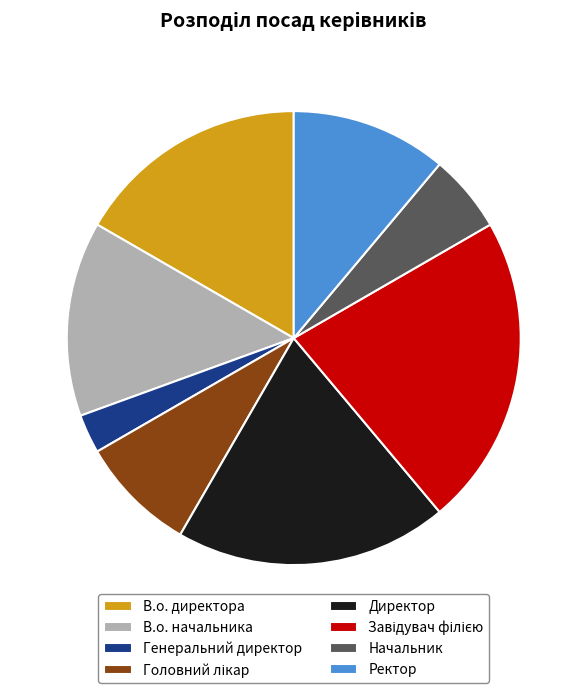

Which slice is the smallest?

Генеральний директор